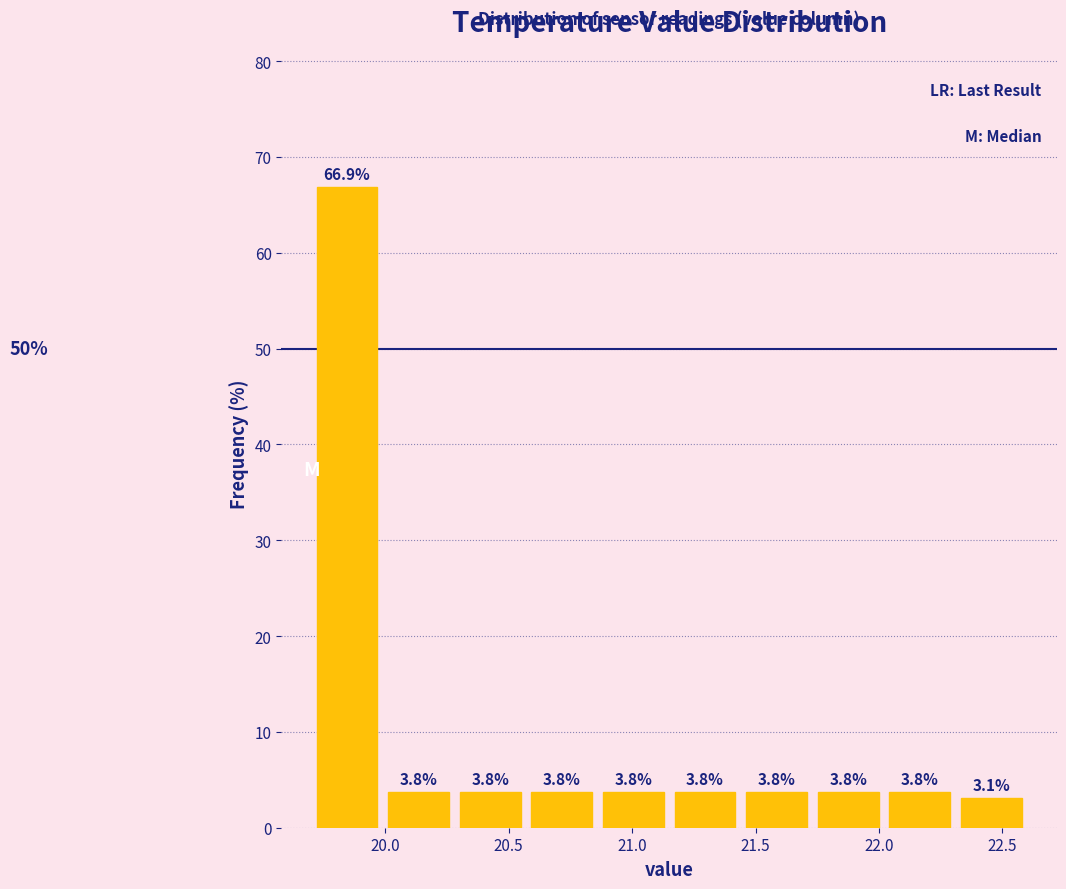

Over which range of the x-axis is the bar tallest?

19.70 to 19.99